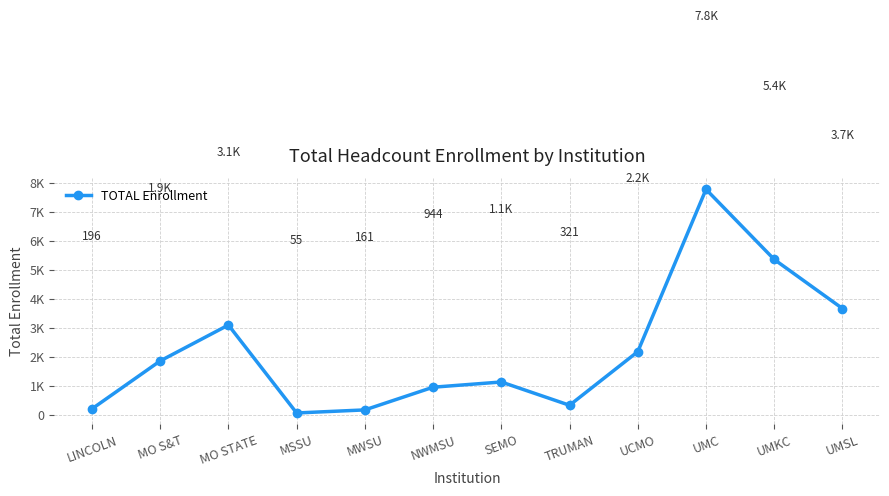

At which category does the data reach its first local peak?

MO STATE